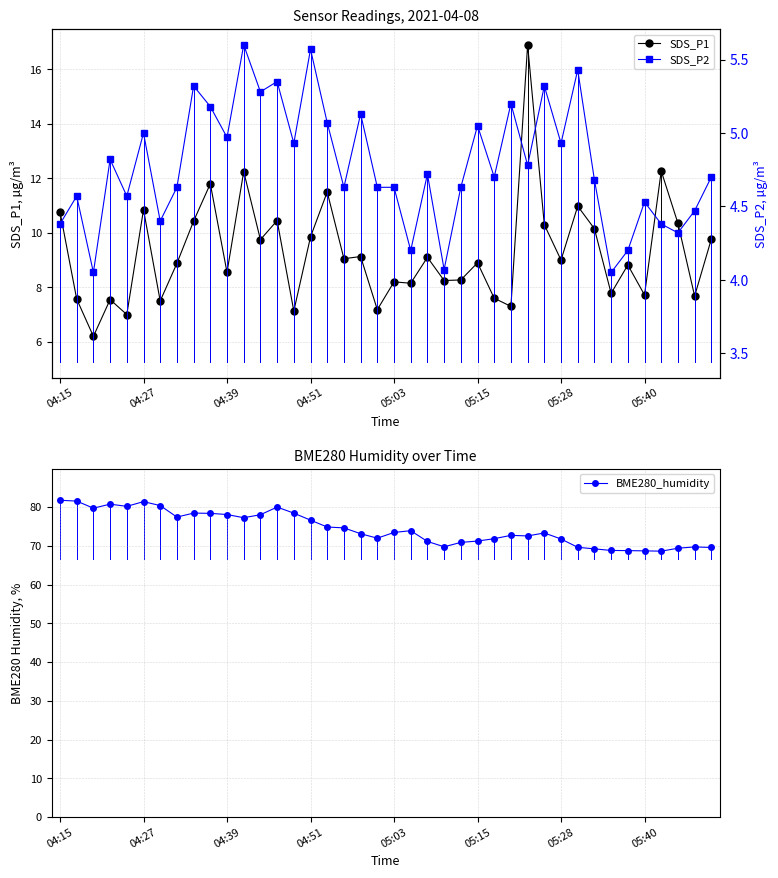

The SDS_P1 series shows 8.9 at 05:15. True or false?

True